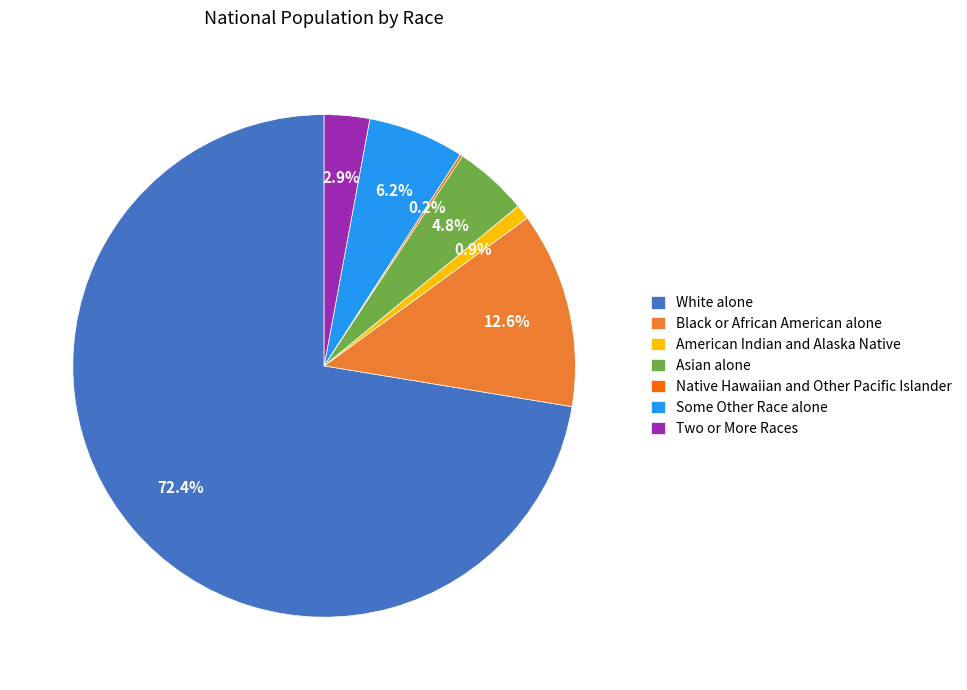

Which category has the biggest portion of the pie?

White alone